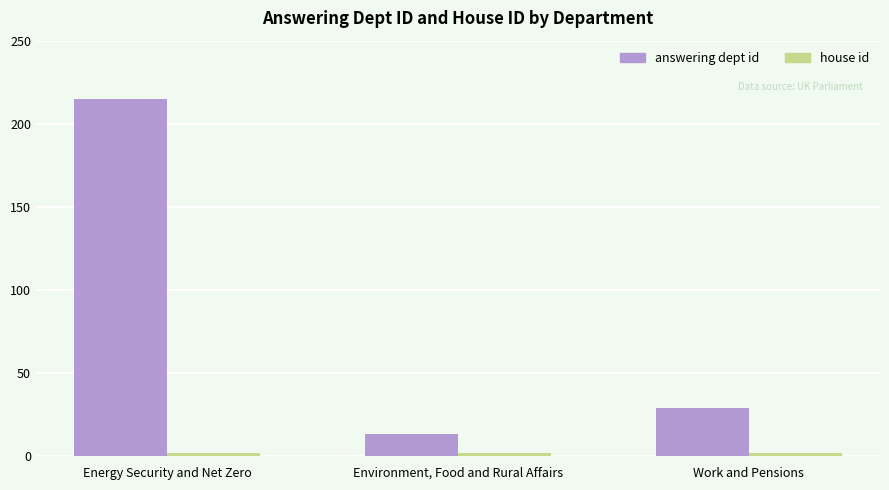

Are the bars horizontal?

No